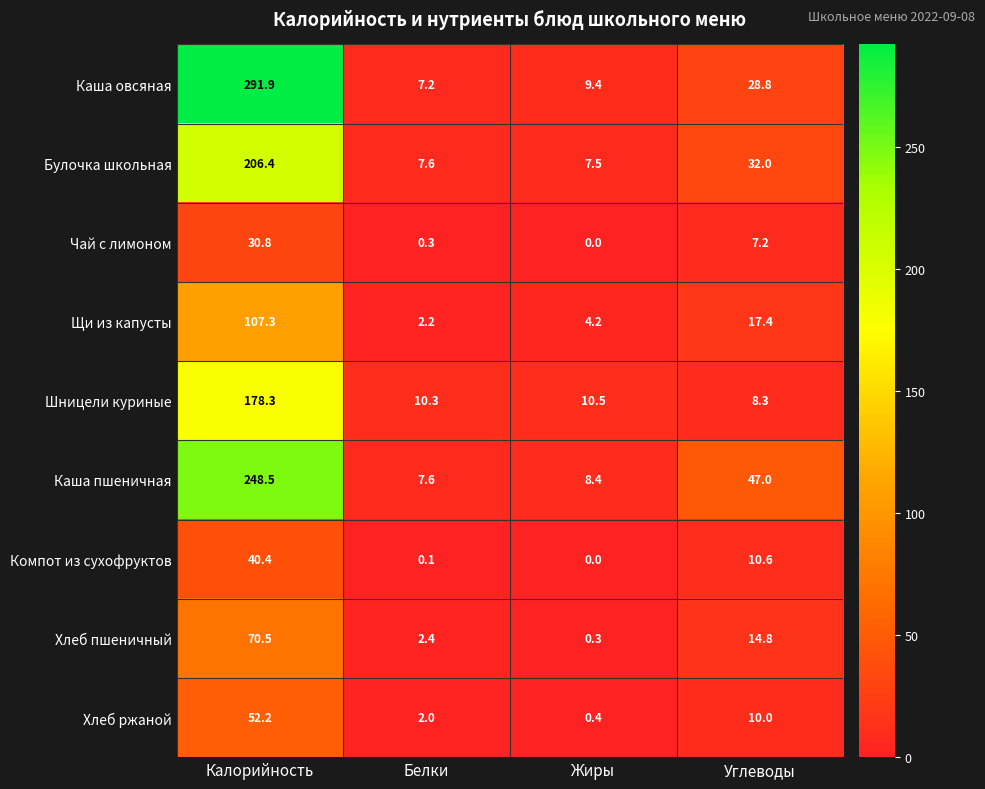

What is the approximate value of Хлеб пшеничный at Белки?

2.4